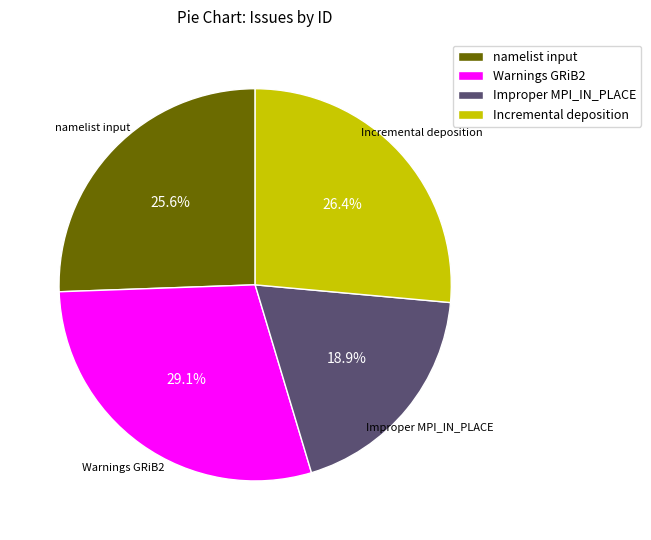

How many slices are in this pie chart?

4